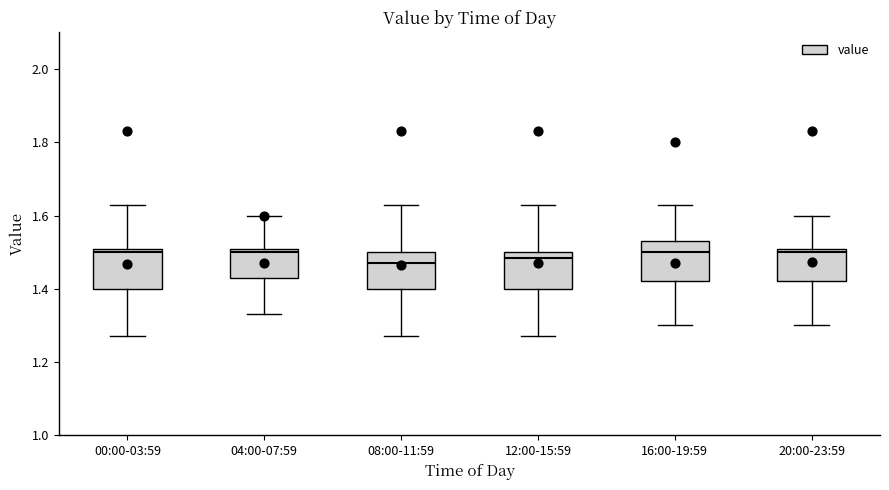

Reading left to right, read every box against the y-axis: the position of its median line, the range the box covers, and the ends of its whiskers. The values are not printed on the chart, so give them approximately, as read against the axis.

00:00-03:59: median 1.50 (just below the box's upper edge), box 1.40 to 1.50, whiskers 1.28 to 1.64
04:00-07:59: median 1.50 (just below the box's upper edge), box 1.44 to 1.50, whiskers 1.34 to 1.60
08:00-11:59: median 1.48, box 1.40 to 1.50, whiskers 1.28 to 1.64
12:00-15:59: median 1.48, box 1.40 to 1.50, whiskers 1.28 to 1.64
16:00-19:59: median 1.50, box 1.42 to 1.54, whiskers 1.30 to 1.64
20:00-23:59: median 1.50 (just below the box's upper edge), box 1.42 to 1.50, whiskers 1.30 to 1.60